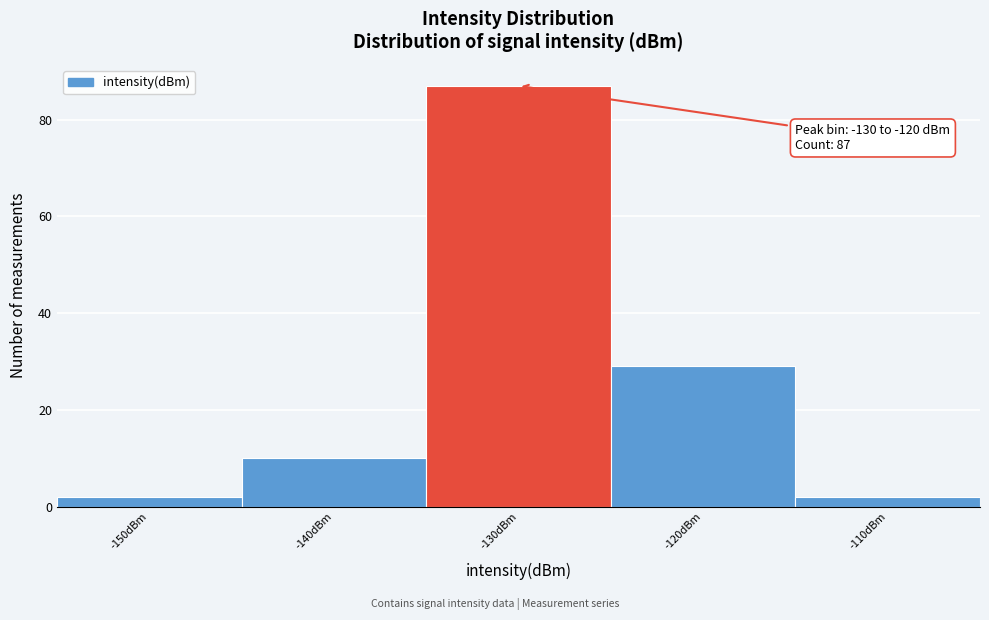

Reading left to right, extract all data points from this chart.

-150dBm=2	-140dBm=10	-130dBm=87	-120dBm=29	-110dBm=2